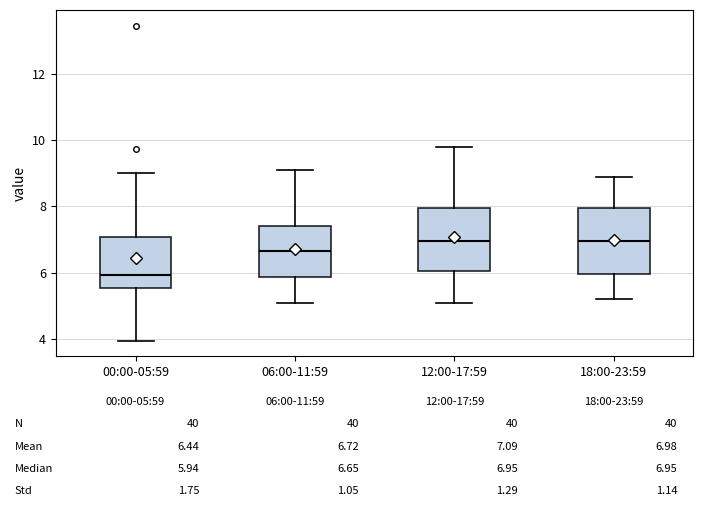

Which box's median line is the lowest?

00:00-05:59